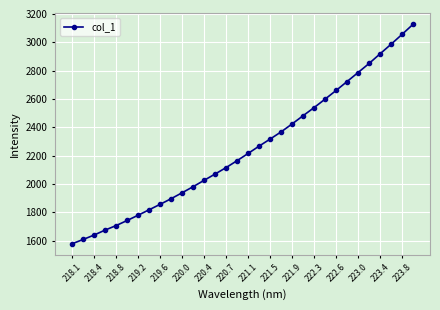

How many data points are above 2215?

16